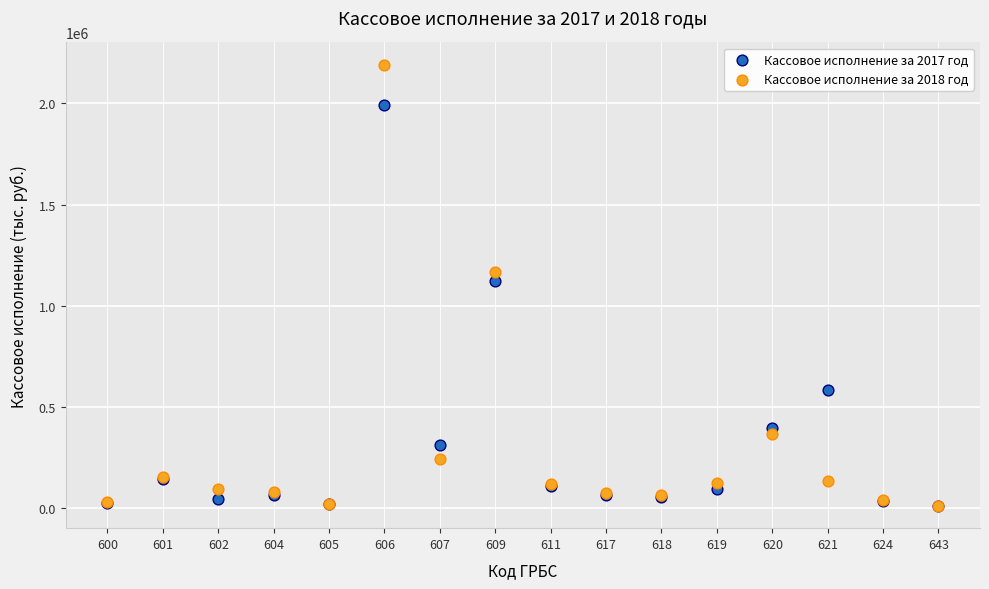

Which series has the widest spread of Y values?

Кассовое исполнение за 2018 год